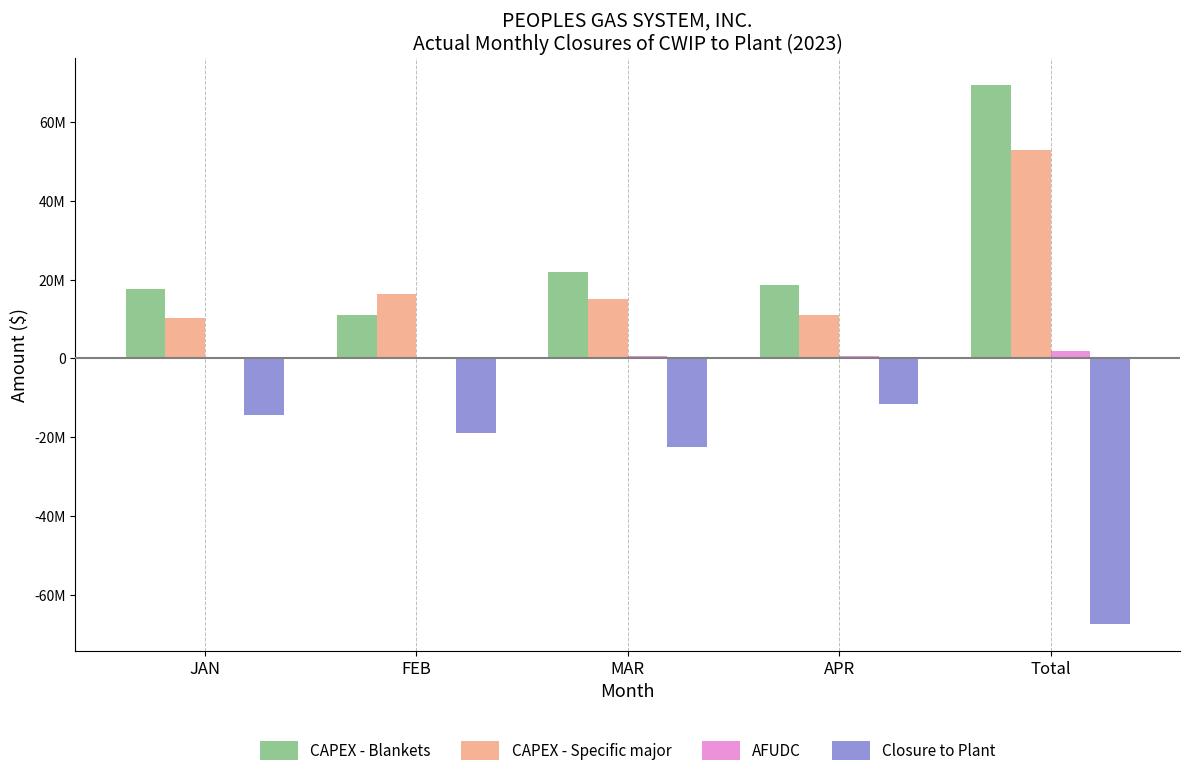

Does the chart contain stacked bars?

No